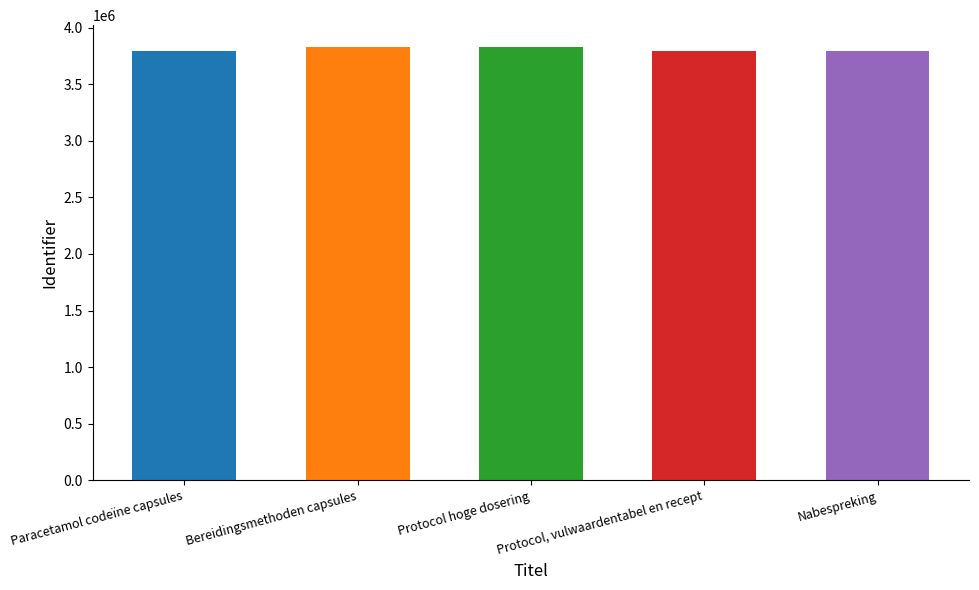

Which has a higher value, Nabespreking or Paracetamol codeïne capsules?

Nabespreking